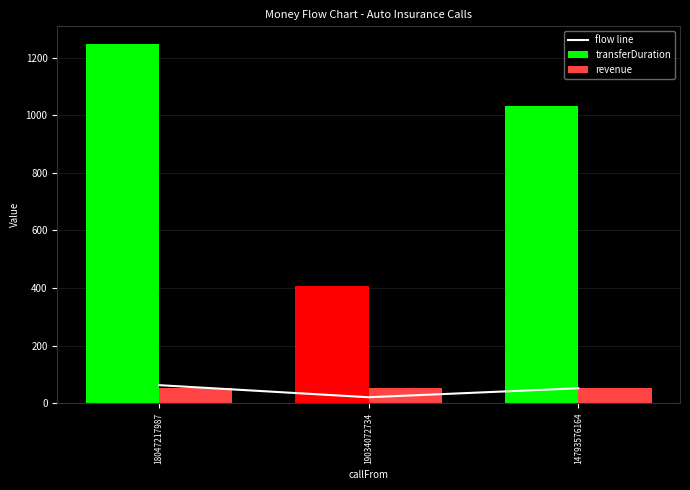

What is the value of the flow line bar at the 1st from the left?

62.4